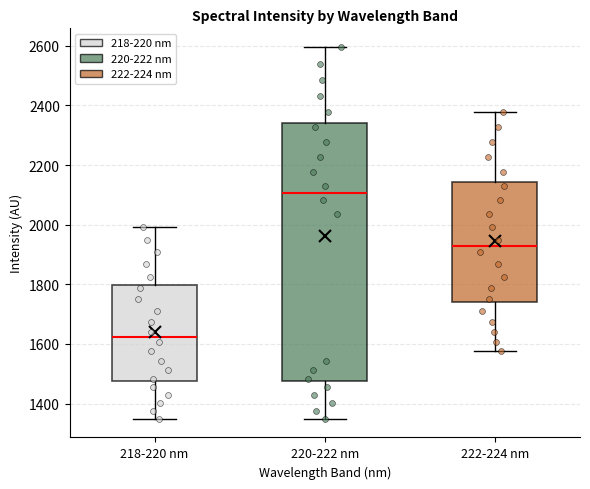

Which box's median line is the lowest?

218-220 nm